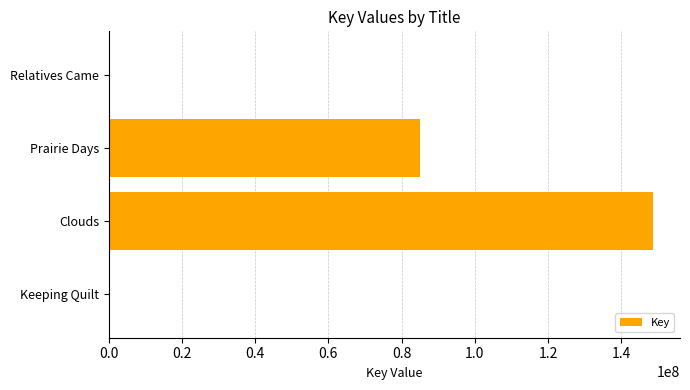

Which category has the highest value across all series?

Clouds